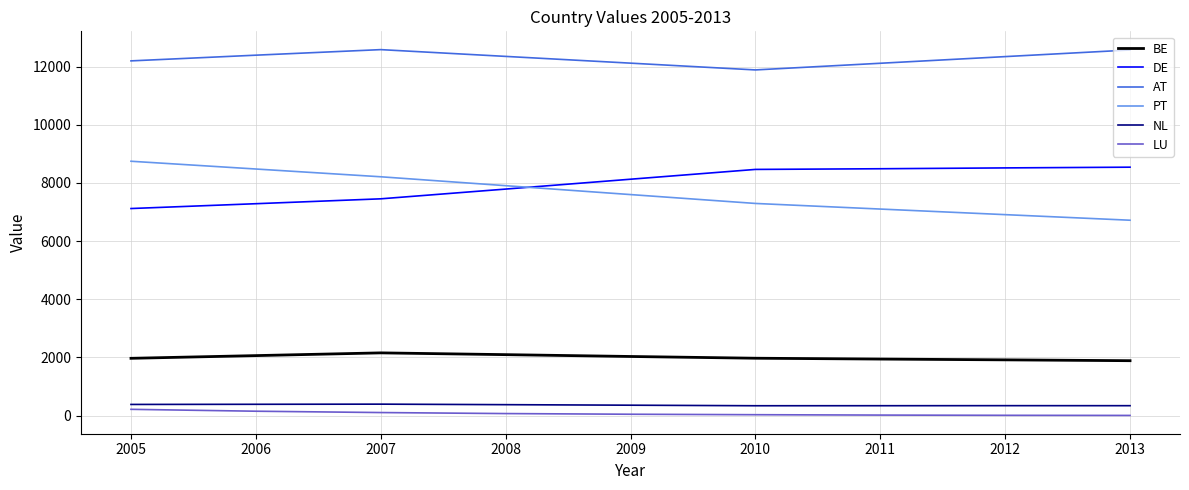

At which label does PT reach its minimum?

2013